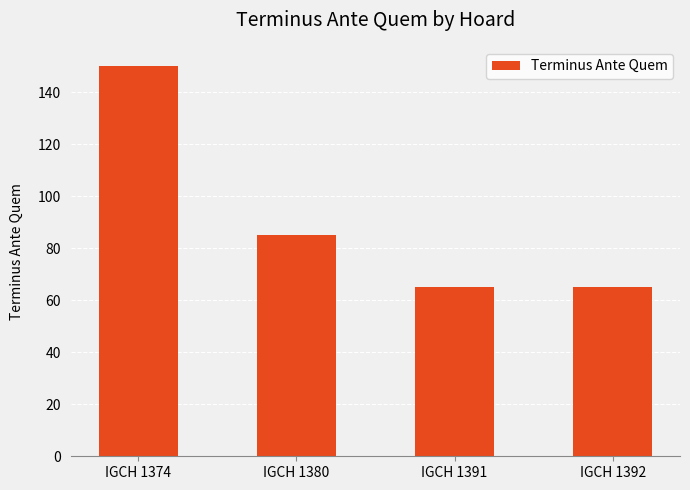

Between IGCH 1392 and IGCH 1380, which is larger?

IGCH 1380